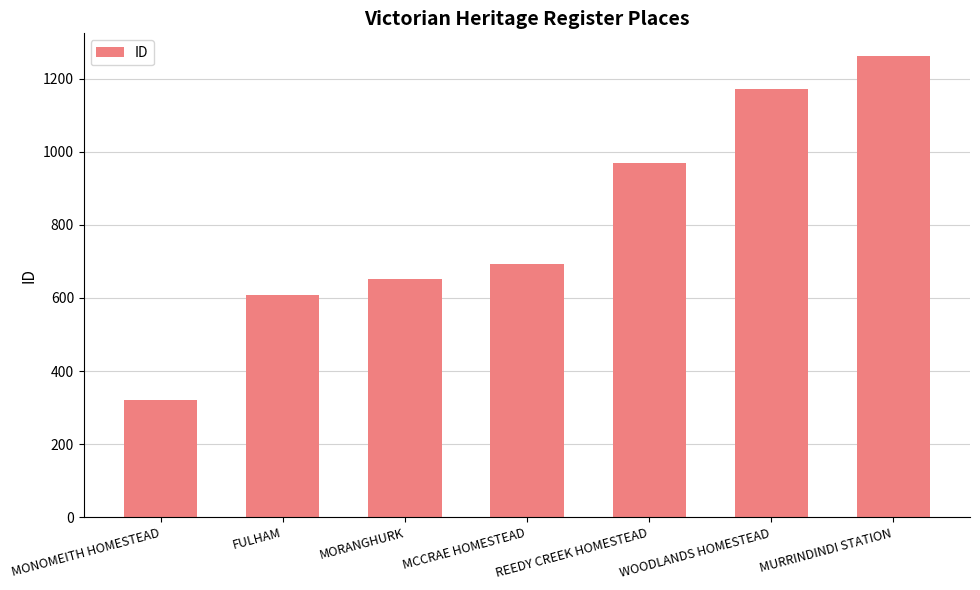

Which has a higher value, FULHAM or WOODLANDS HOMESTEAD?

WOODLANDS HOMESTEAD